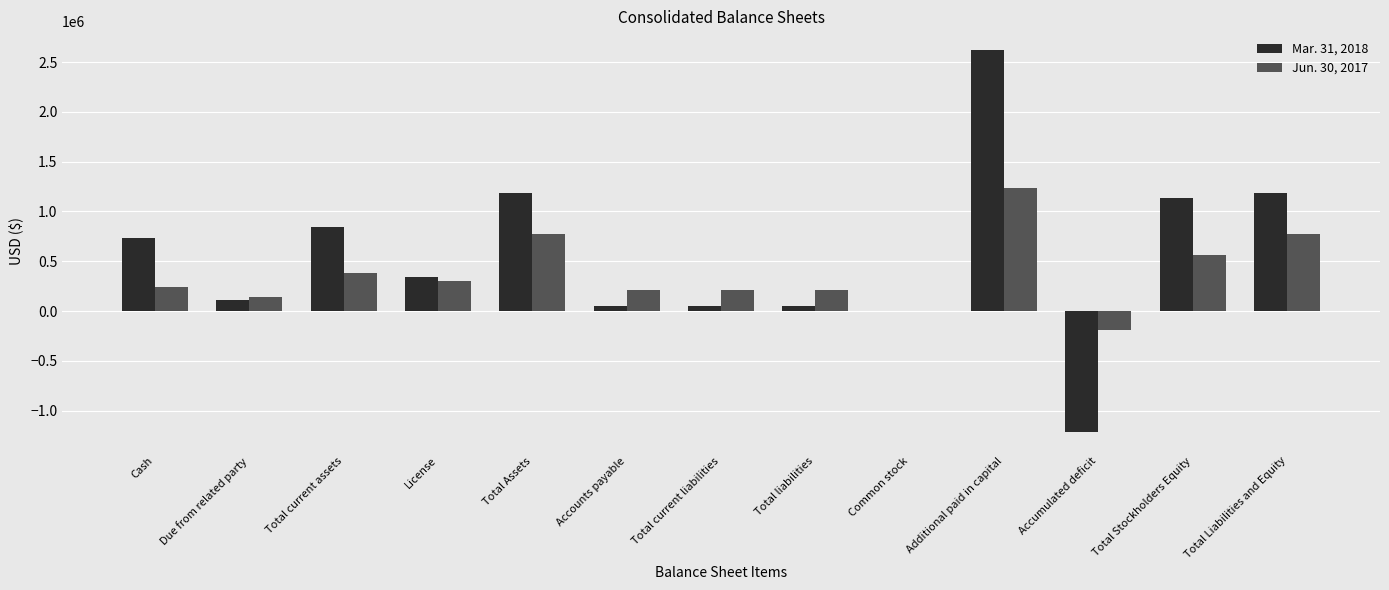

Which category has the highest value in the Mar. 31, 2018 series?

Additional paid in capital